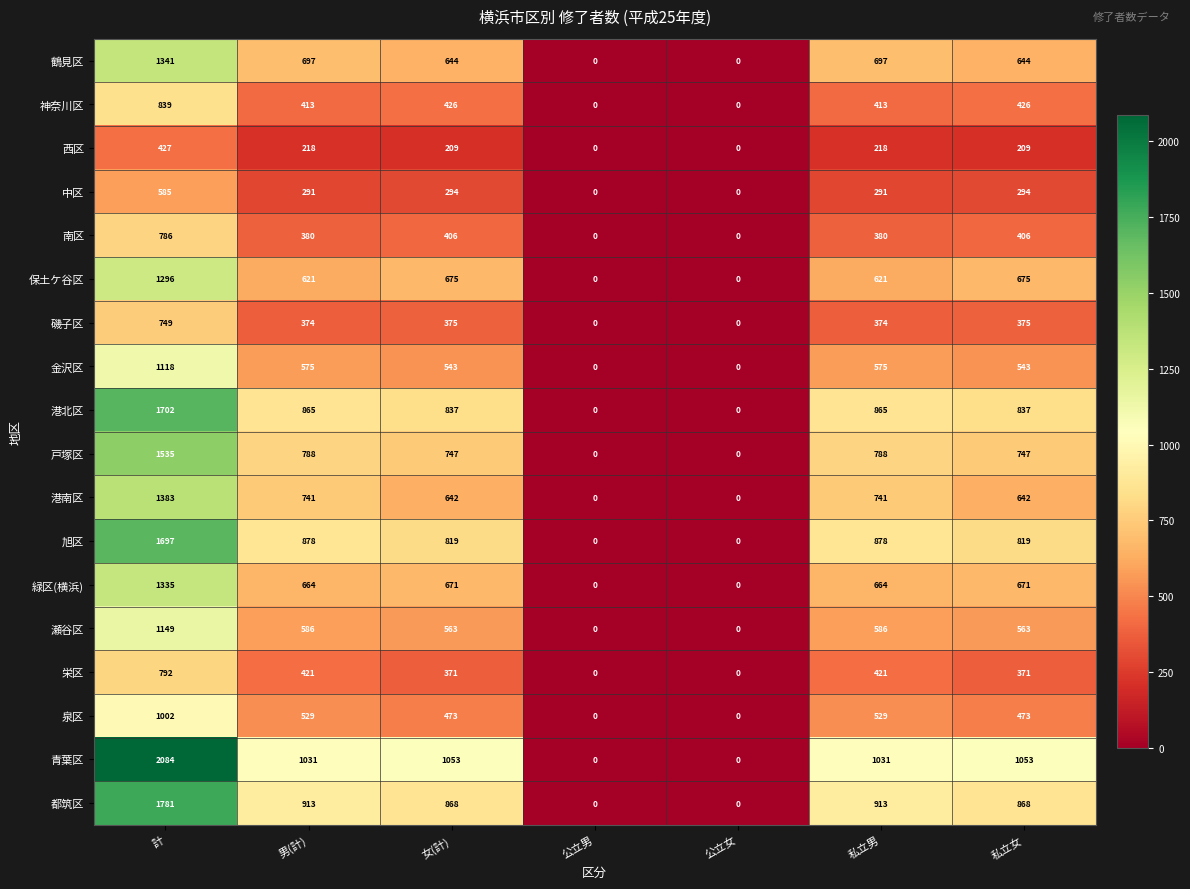

Rank the series at 私立男 from highest to lowest value.

青葉区, 都筑区, 旭区, 港北区, 戸塚区, 港南区, 鶴見区, 緑区(横浜), 保土ケ谷区, 瀬谷区, 金沢区, 泉区, 栄区, 神奈川区, 南区, 磯子区, 中区, 西区